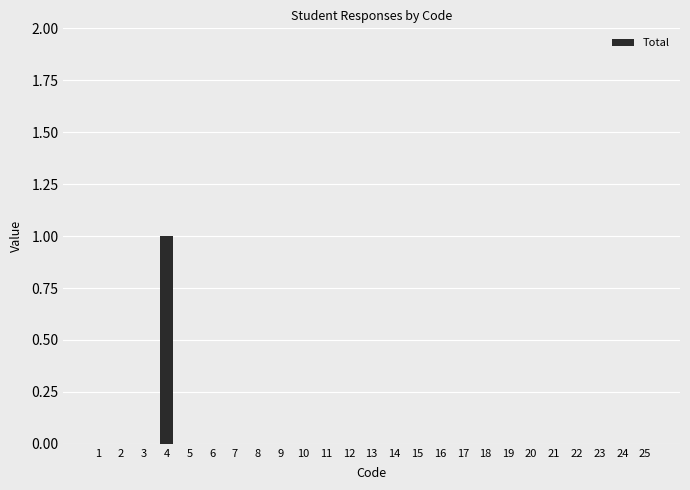

Count the number of data series in this chart.

1